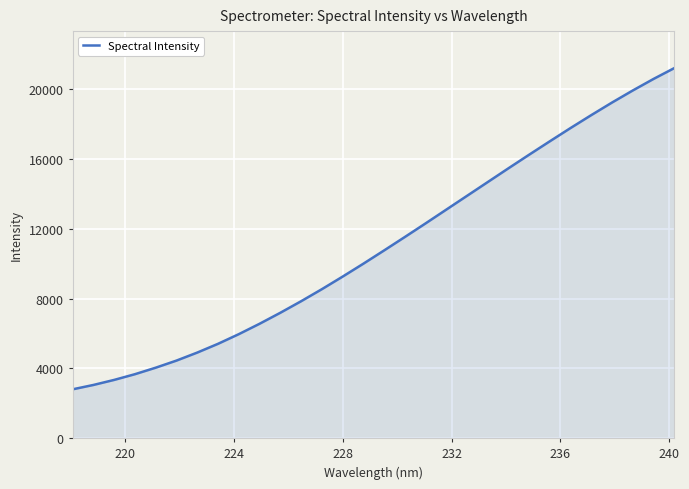

What is the difference between the maximum and minimum values?

18402.7